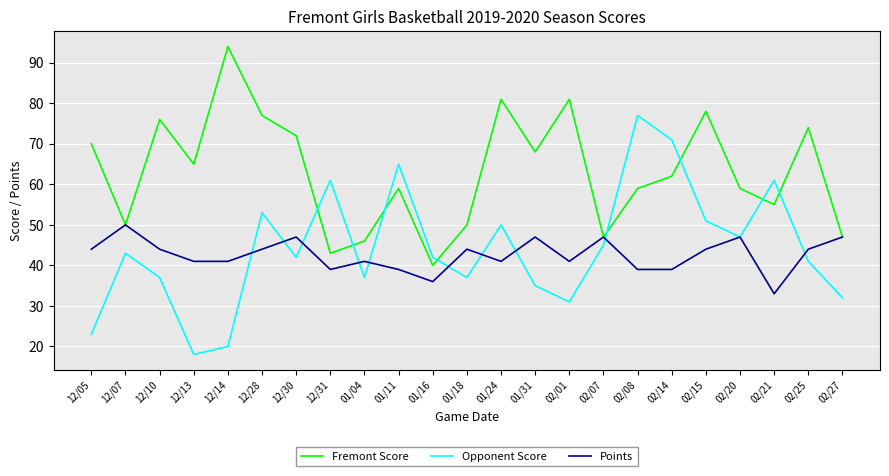

Between 01/16 and 02/21, which series saw the biggest shift?

Opponent Score